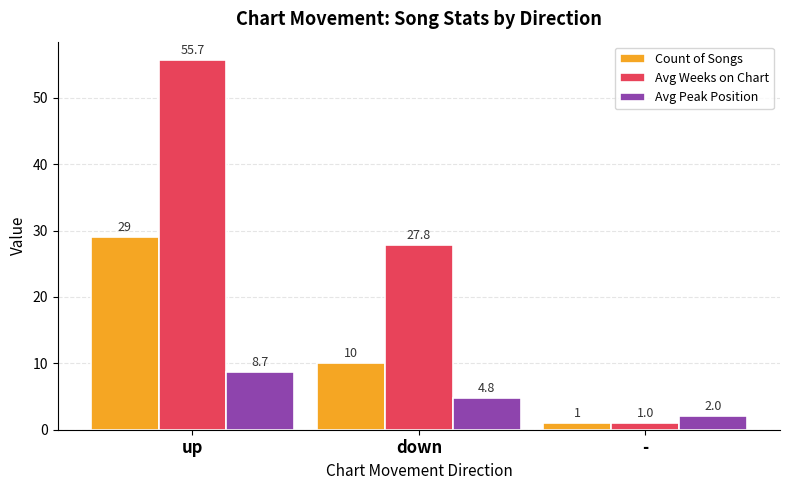

What is the difference between the maximum and minimum values in the Avg Weeks on Chart series?

54.7